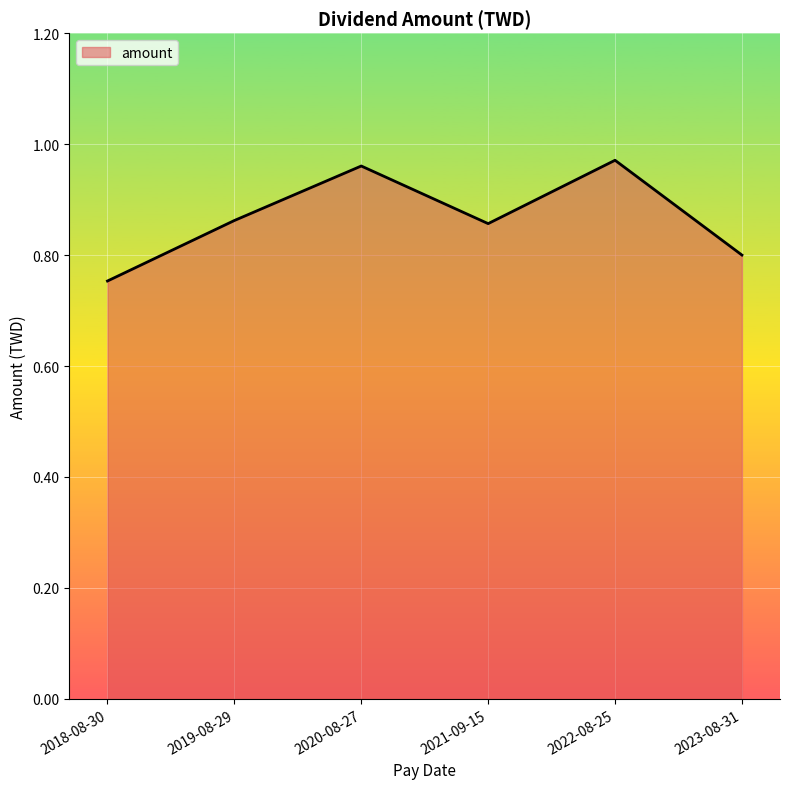

Where is the data nearest to the value 0?

2018-08-30